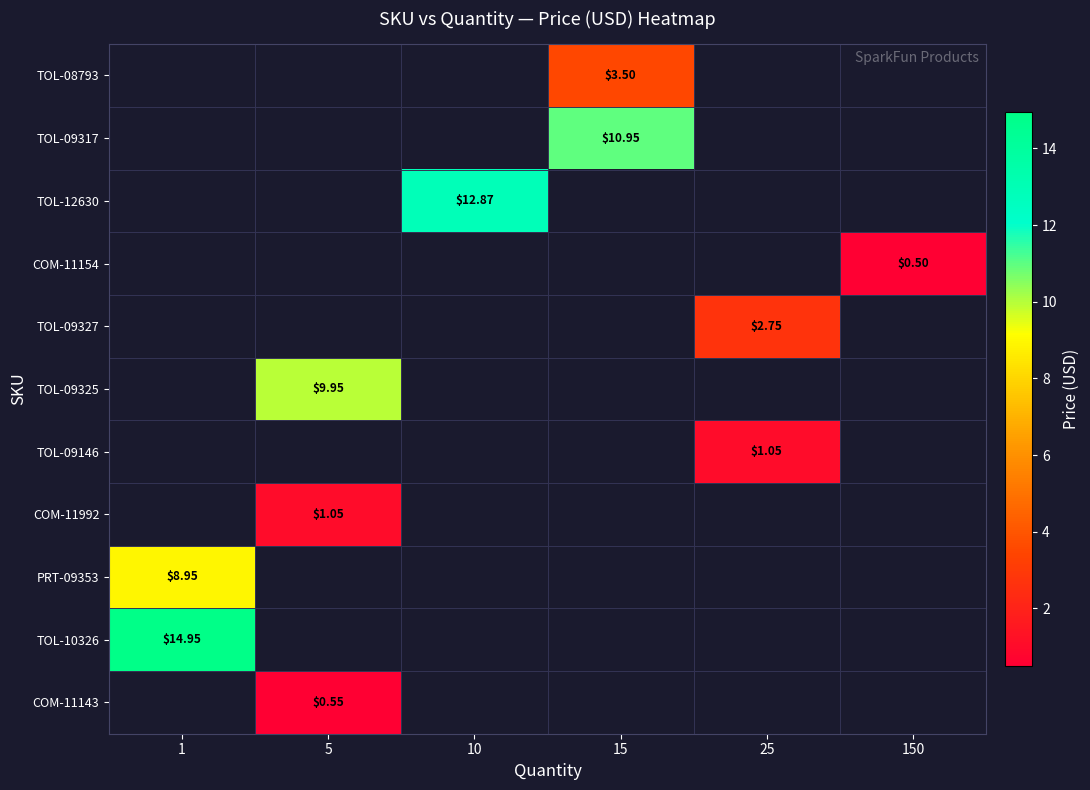

At which category does the chart reach its peak across all series?

1